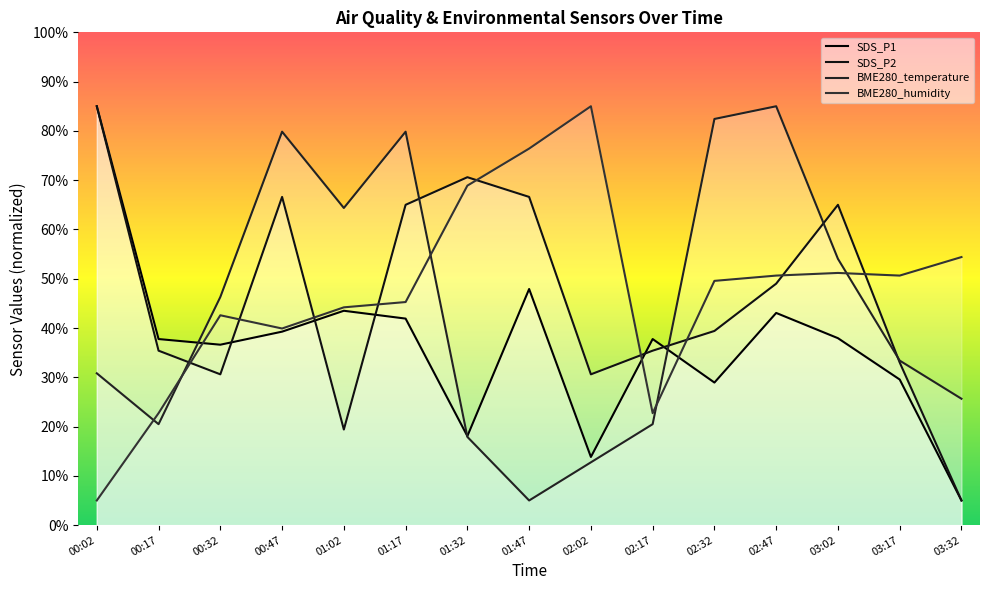

What is the total value across all series at 03:17?

146.6